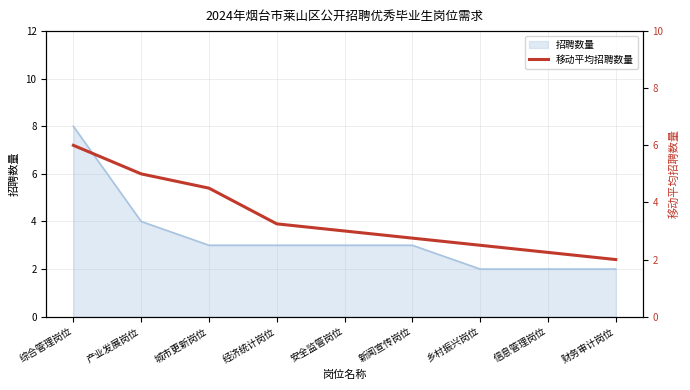

The chart shows a value of 2.2 at 信息管理岗位. True or false?

True